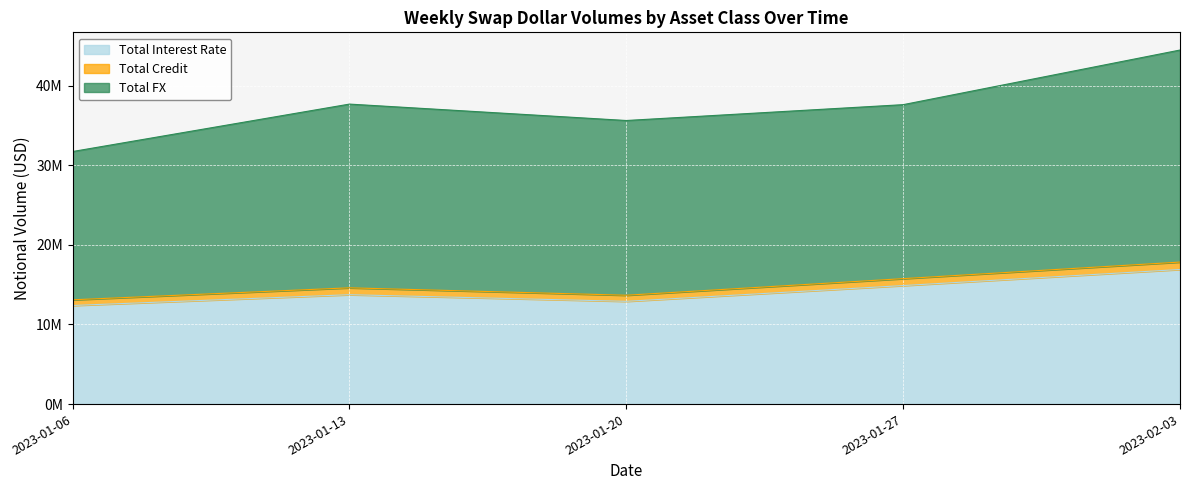

List the labels in order of Total FX value, smallest first.

2023-01-06, 2023-01-20, 2023-01-27, 2023-01-13, 2023-02-03